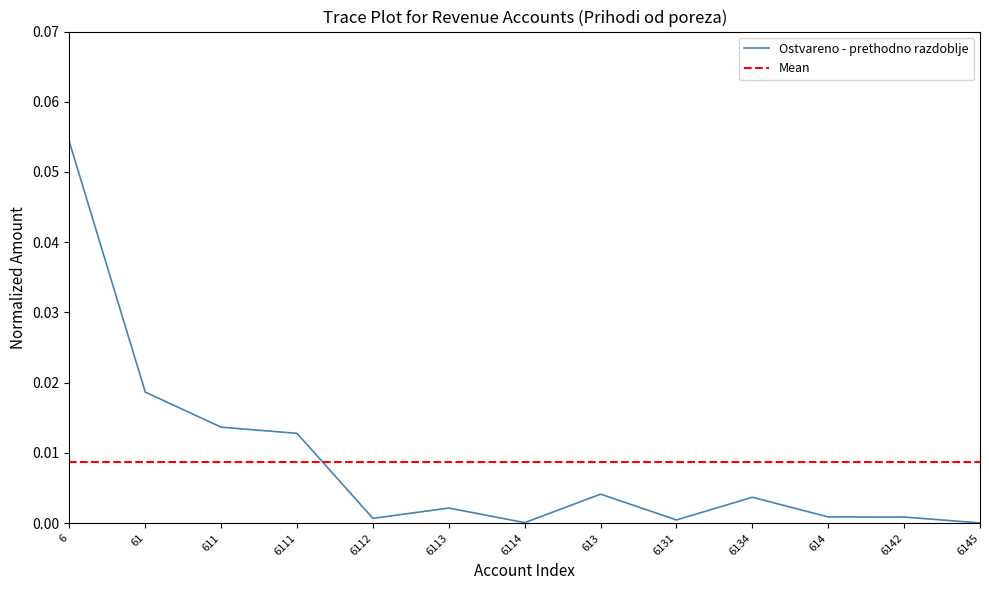

What is the difference between the maximum and minimum values?

0.1